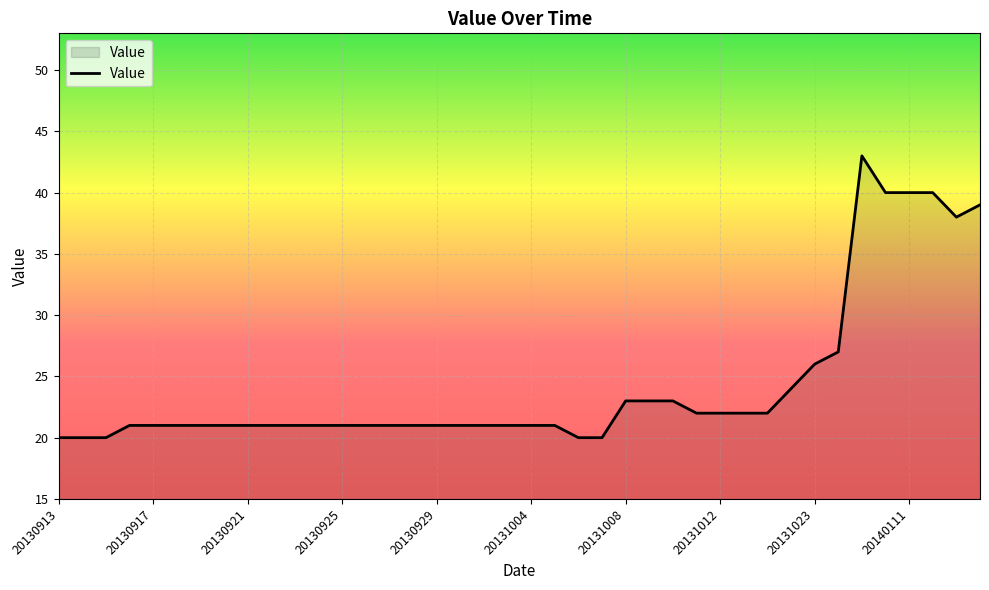

How many lines are shown in the chart?

1